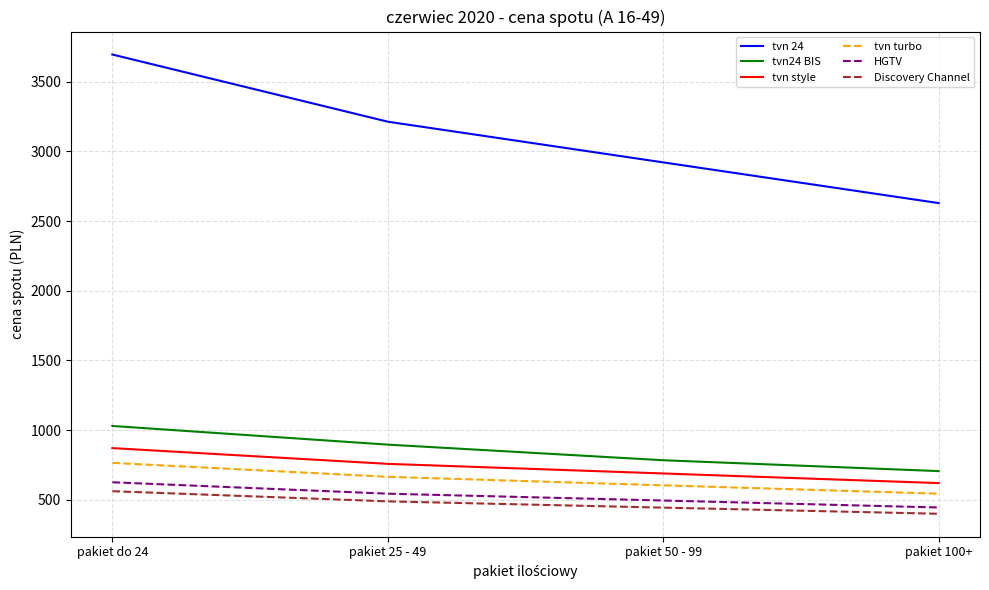

Reading left to right, extract all data points from this chart.

tvn 24: 3695	3213	2921	2629
tvn24 BIS: 1030	896	784	706
tvn style: 871	758	689	620
tvn turbo: 765	665	604	544
HGTV: 626	544	495	445
Discovery Channel: 562	489	444	400